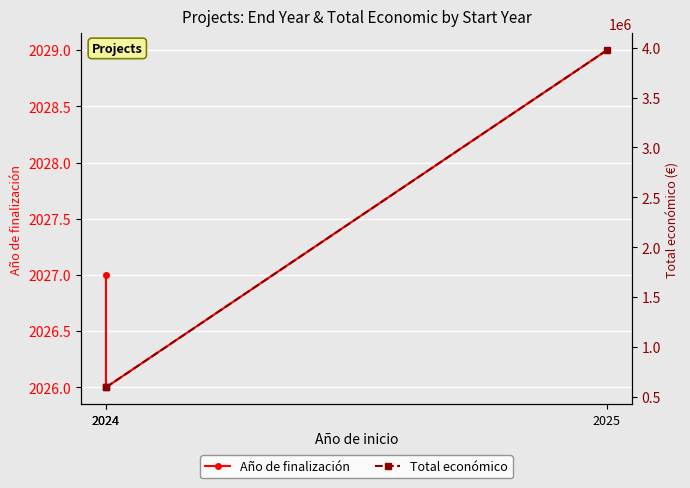

What is the difference between the second highest and minimum values in the Año de finalización series?

1.0